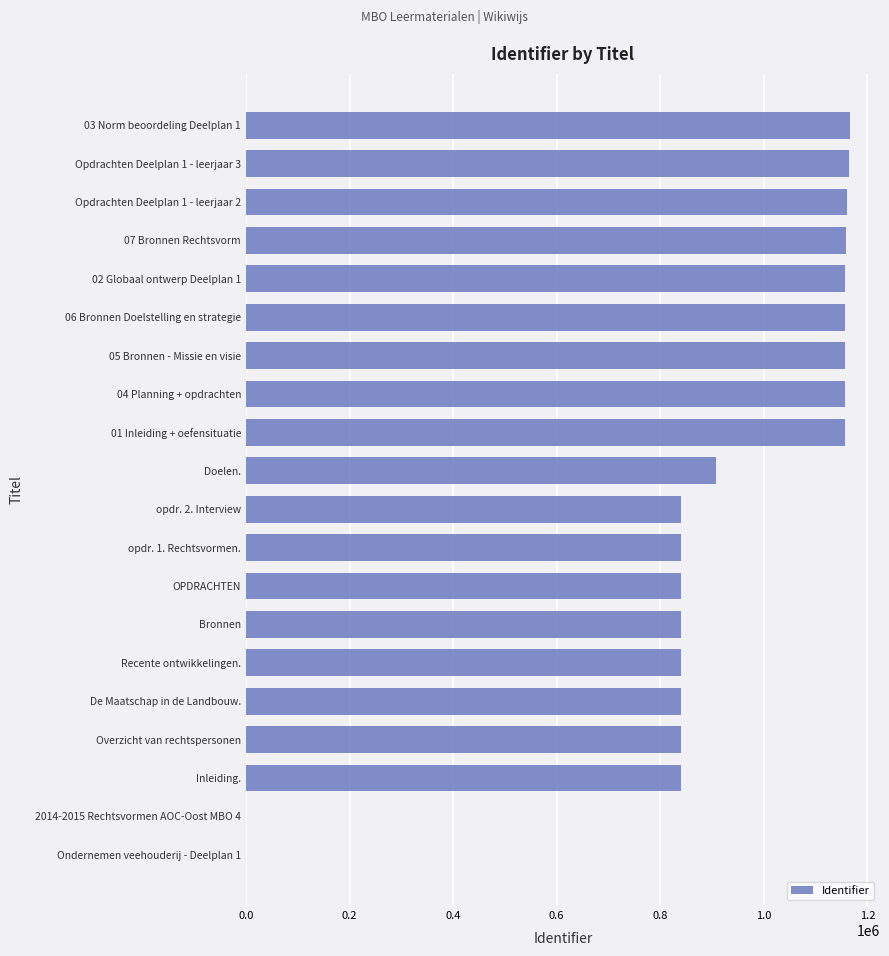

The chart shows a value of 1414204 at Recente ontwikkelingen.. True or false?

False